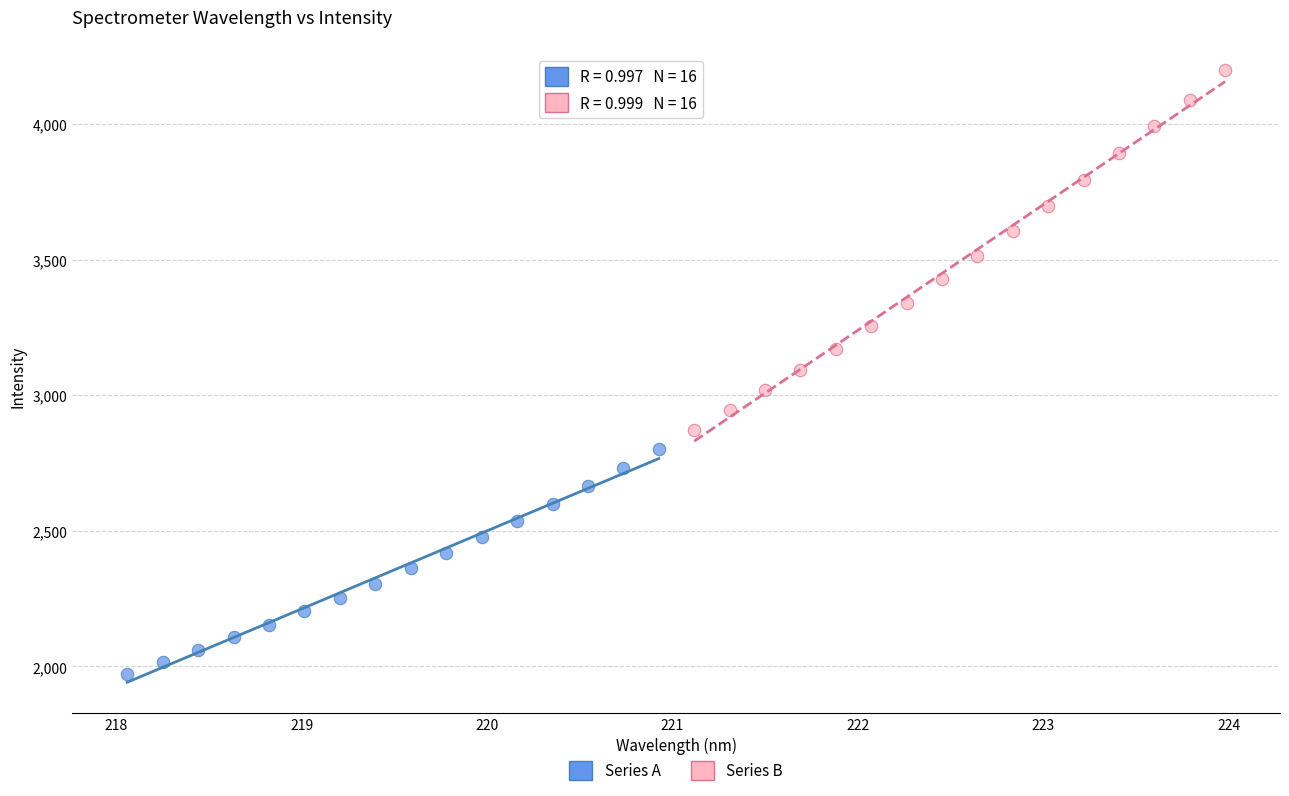

Which series reaches the minimum Y coordinate?

Series A